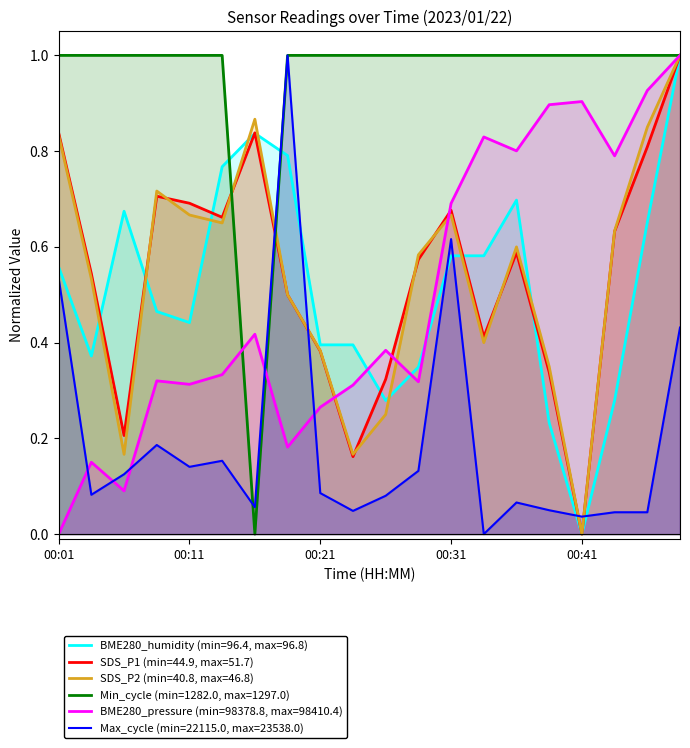

After their last crossing, which series has the higher values: Min_cycle or Max_cycle?

Max_cycle